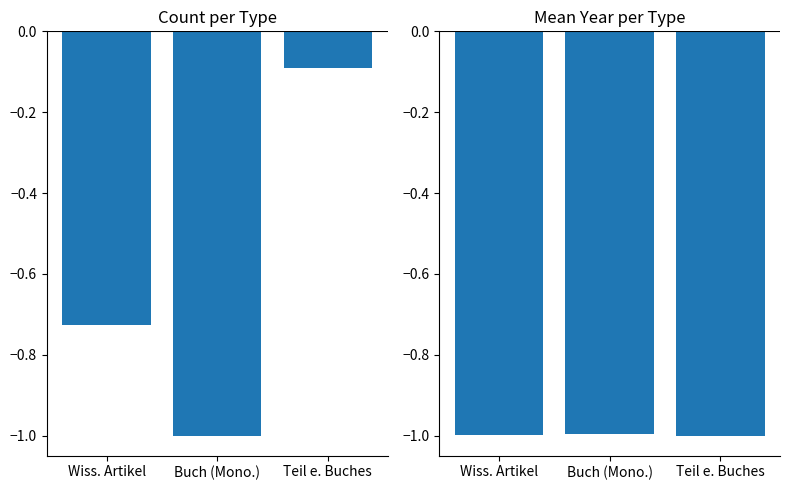

Is it true that Wissenschaftlicher Artikel equals -0.4 at Buch (Mono.)?

False